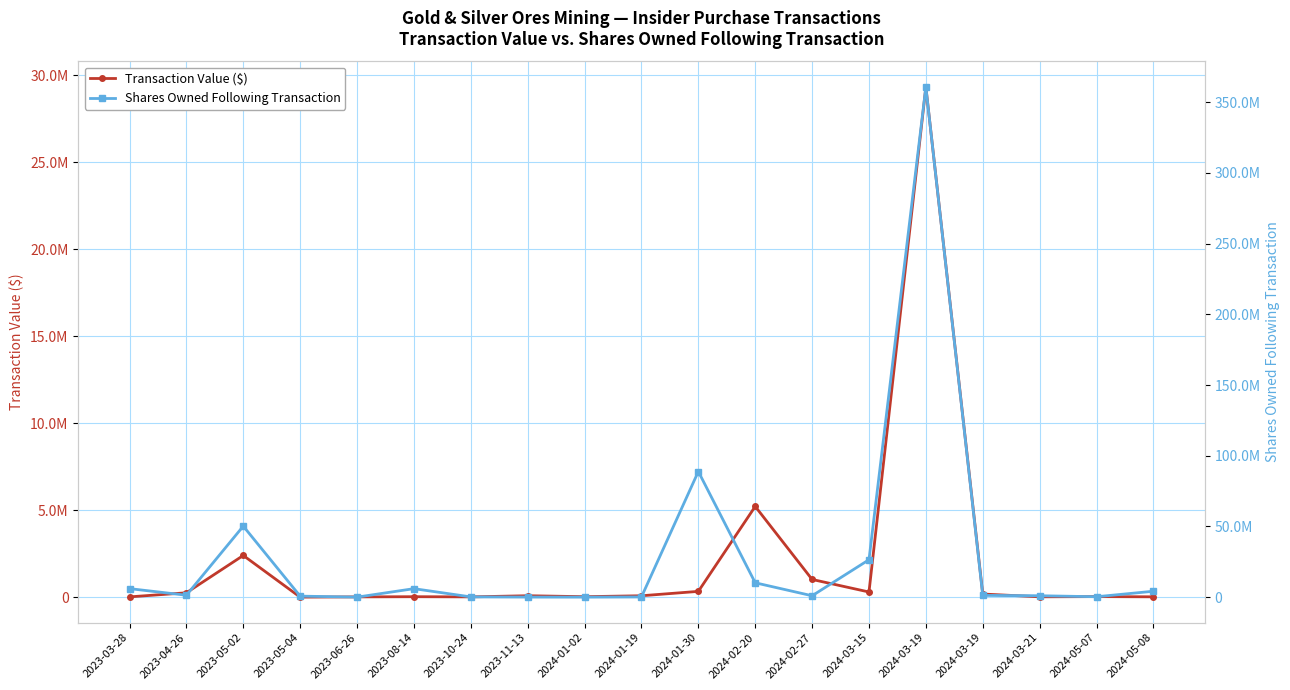

What are all the series names shown in the legend?

Transaction Value ($), Shares Owned Following Transaction